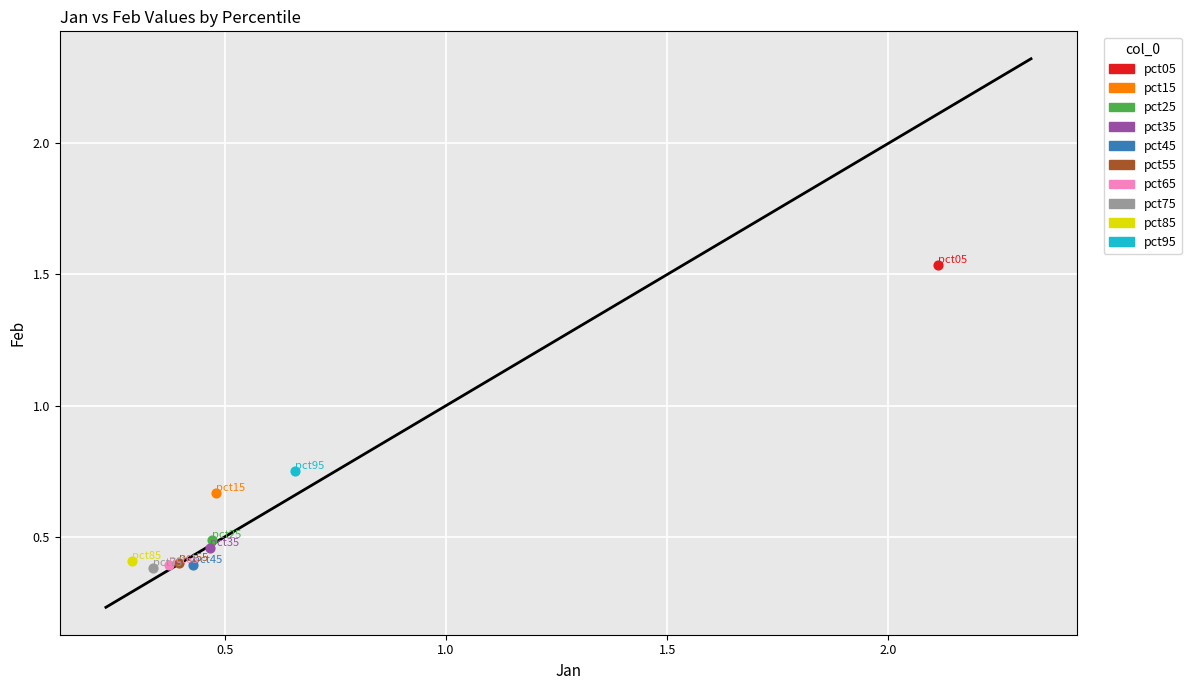

What are all the series names shown in the legend?

pct05, pct15, pct25, pct35, pct45, pct55, pct65, pct75, pct85, pct95